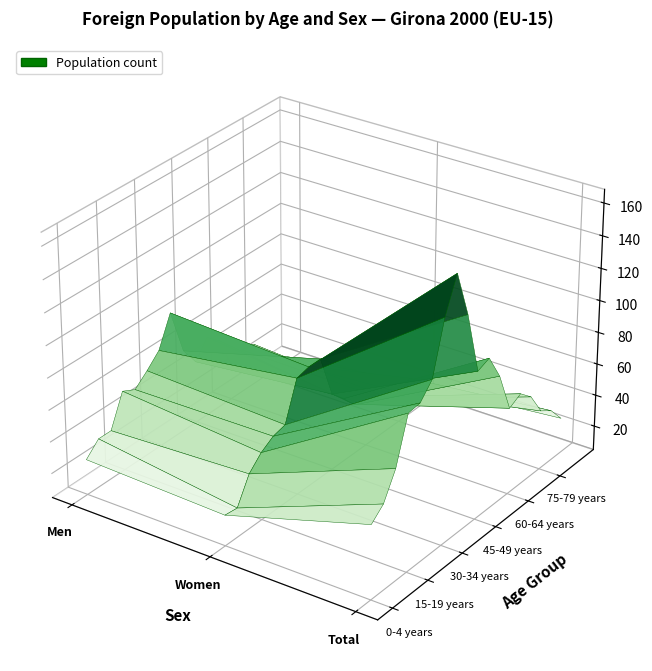

Count the 15-19 years values in the range 47 to 102.

3